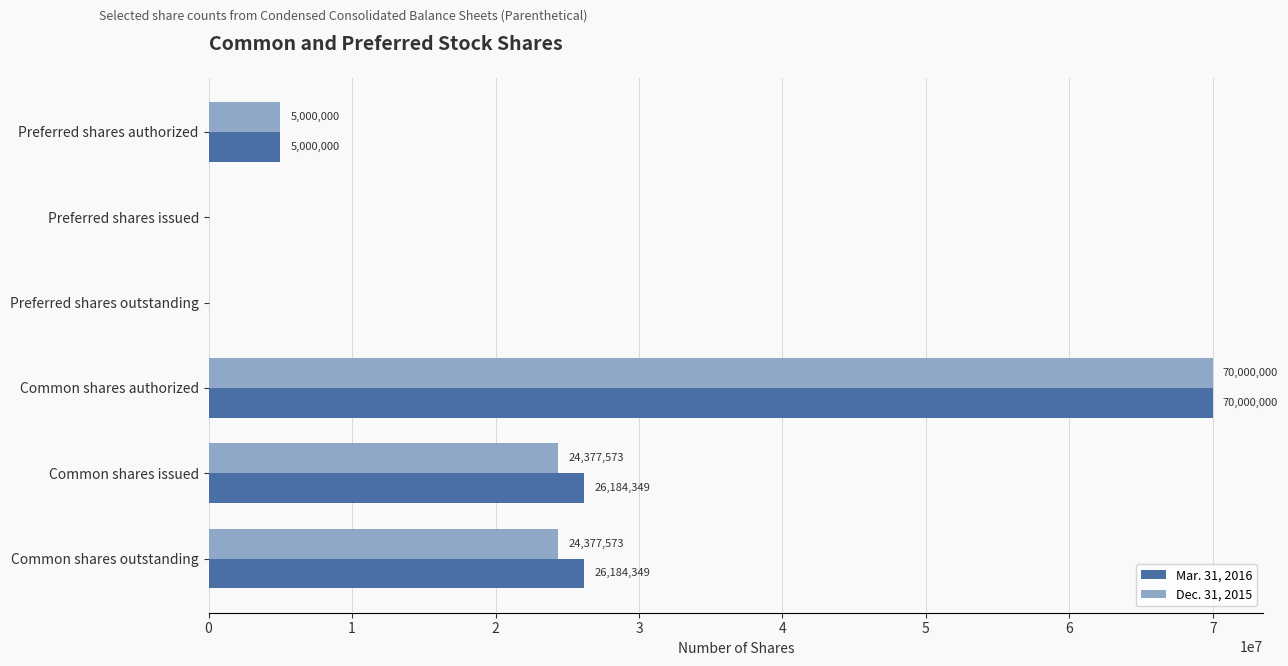

What is the sum of the Dec. 31, 2015 values at Preferred shares authorized and Preferred shares issued?

5000000